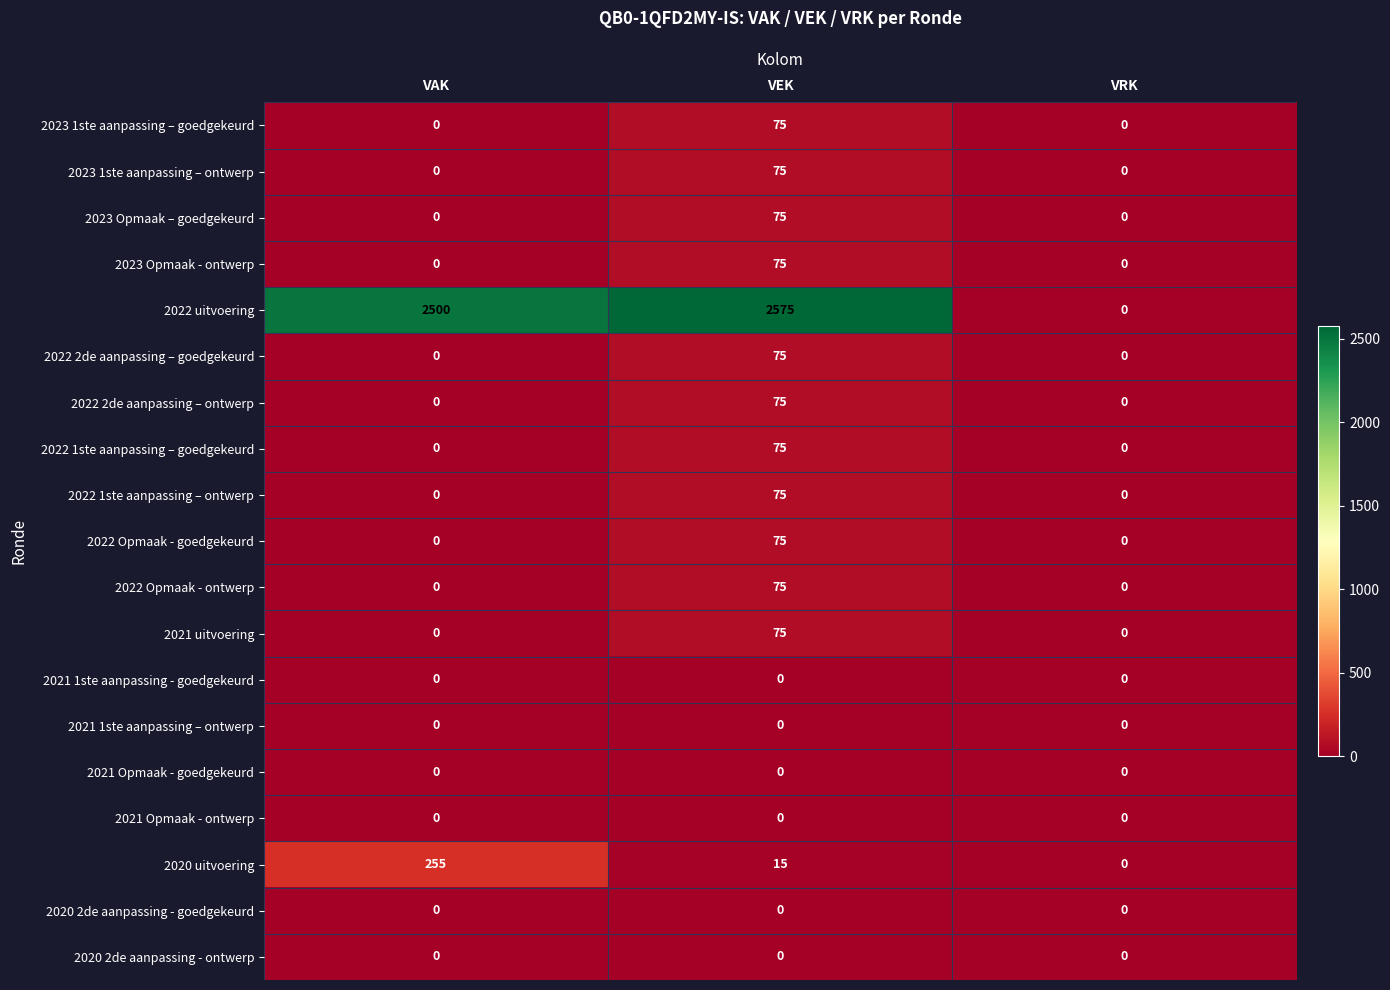

What is the greatest value displayed?

2575